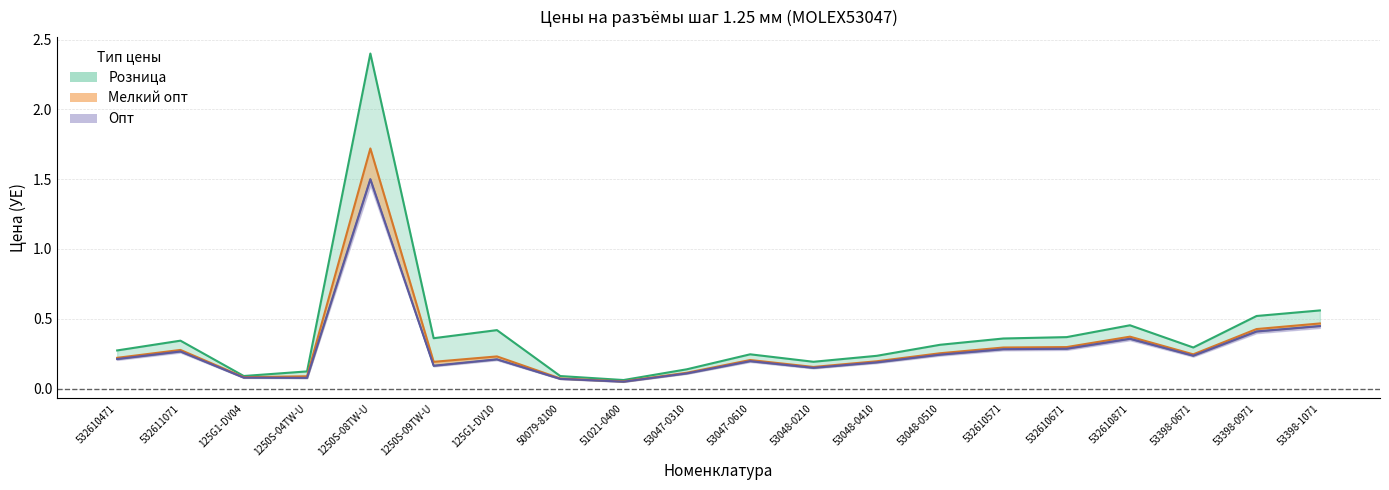

How many lines are shown in the chart?

3